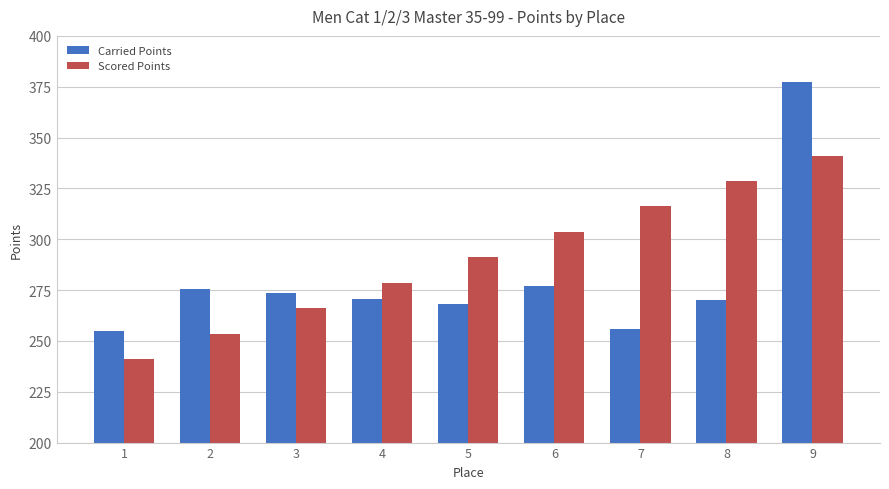

List the series in order of their overall mean, lowest first.

Carried Points, Scored Points